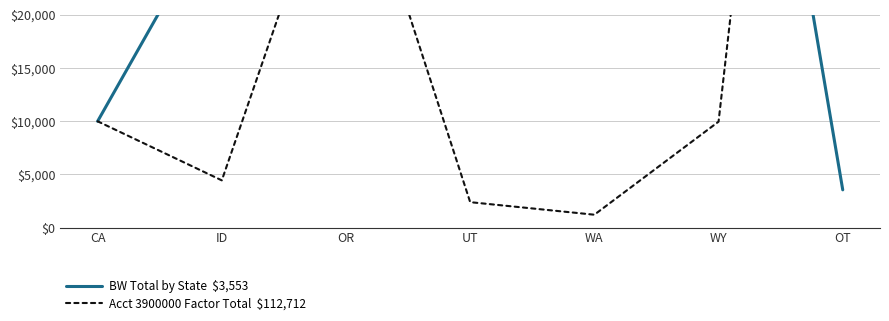

The value of Acct 3900000 Factor Total  $112,712 at OR is 50482.8. True or false?

False